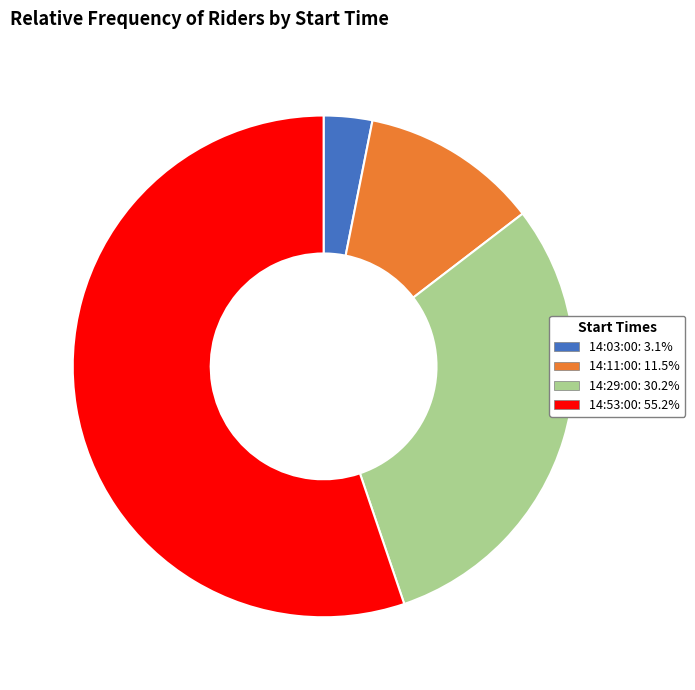

Does 14:53:00 account for over 50% of the chart?

Yes